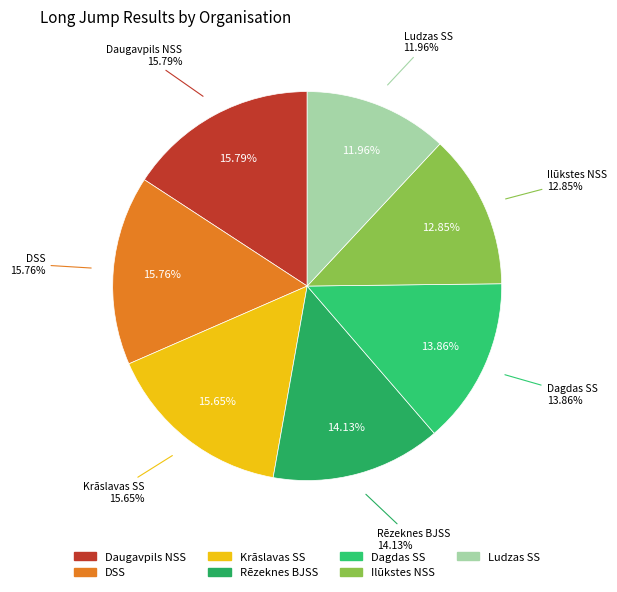

To the nearest percent, what portion does Ilūkstes NSS represent?

13%